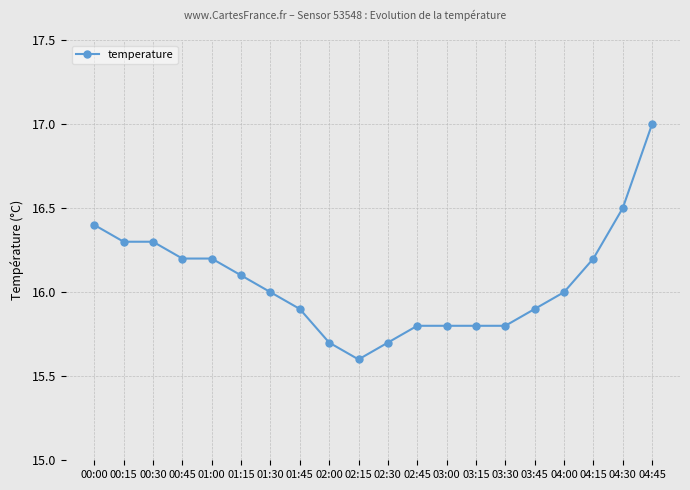

What is the label of the 2nd point from the right?

04:30